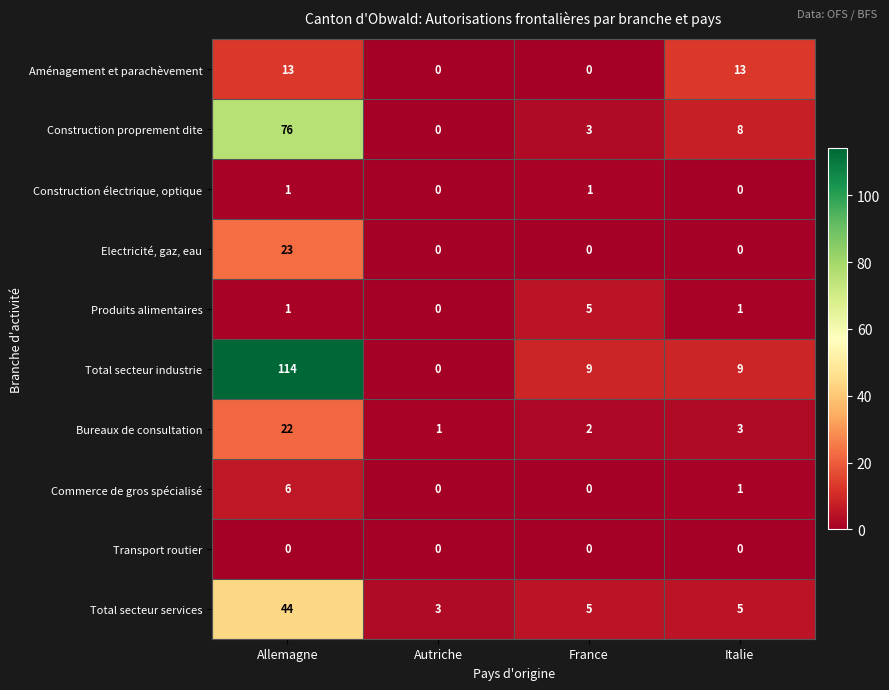

At which label is Construction proprement dite closest to 38?

Italie